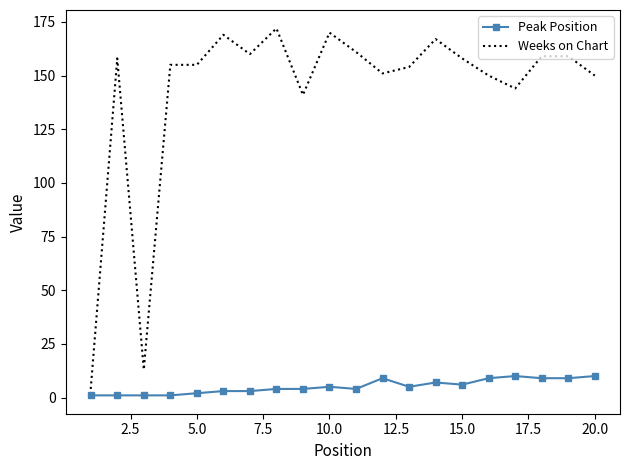

What is the difference between the maximum and minimum values in the Peak Position series?

9